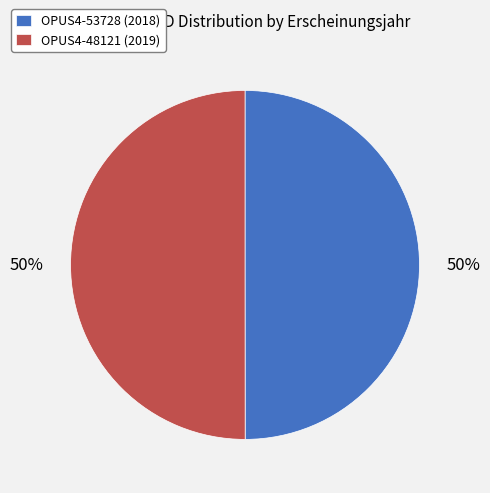

To the nearest percent, what is the combined percentage of OPUS4-48121 and OPUS4-53728?

100%